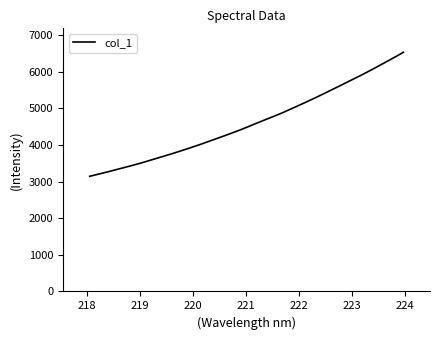

Reading left to right, list all the values displayed in this chart.

3143.5	3211.0	3280.5	3352.9	3425.2	3500.4	3583.0	3665.9	3749.2	3837.5	3927.5	4020.7	4120.5	4219.1	4320.7	4424.9	4537.7	4650.7	4761.2	4873.2	4997.0	5122.1	5249.6	5381.5	5517.2	5653.4	5791.4	5928.8	6073.7	6223.6	6374.1	6529.2